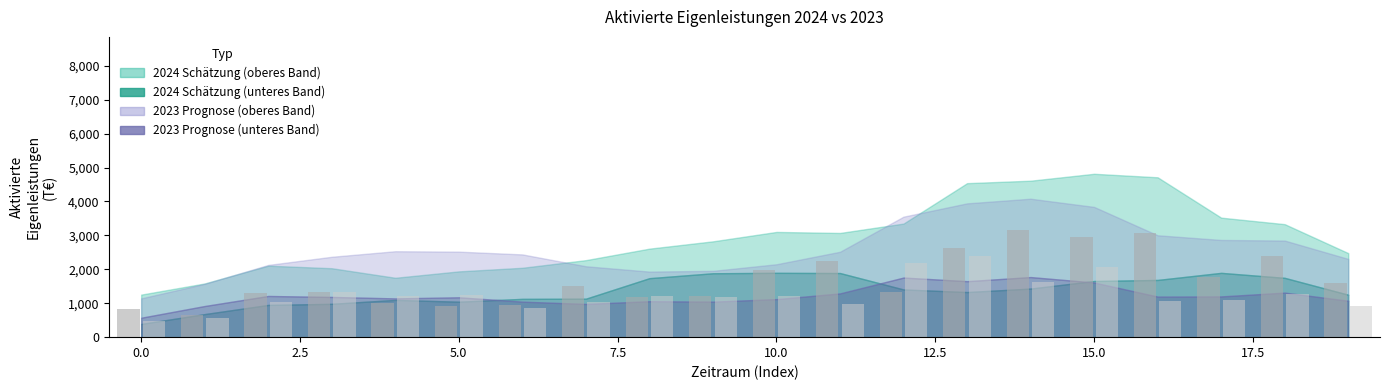

What is the minimum value shown in the chart?

462.0